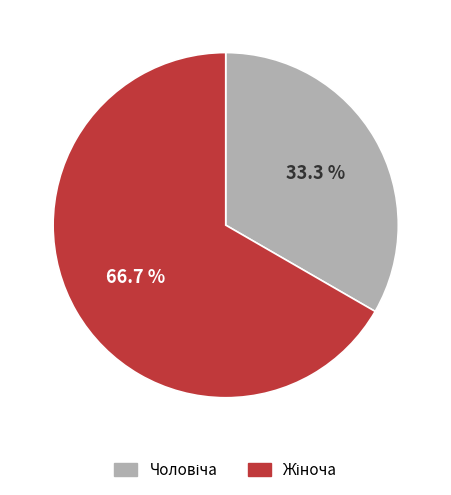

Is there a majority slice in this chart?

Yes